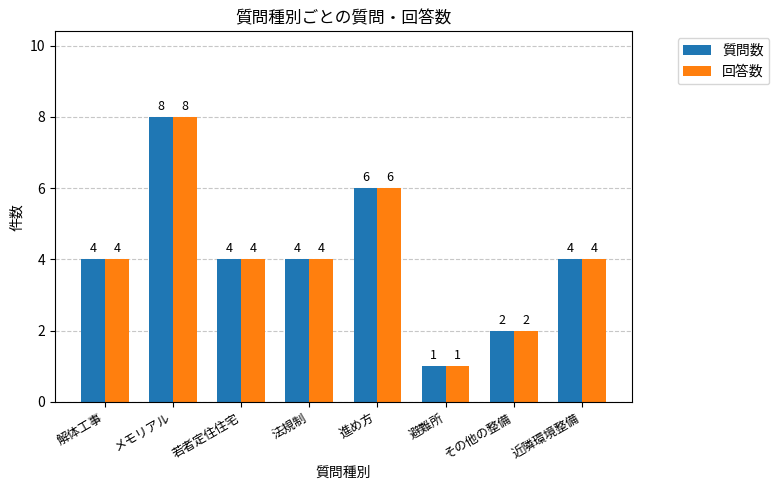

Which category has the lowest value in the 回答数 series?

避難所